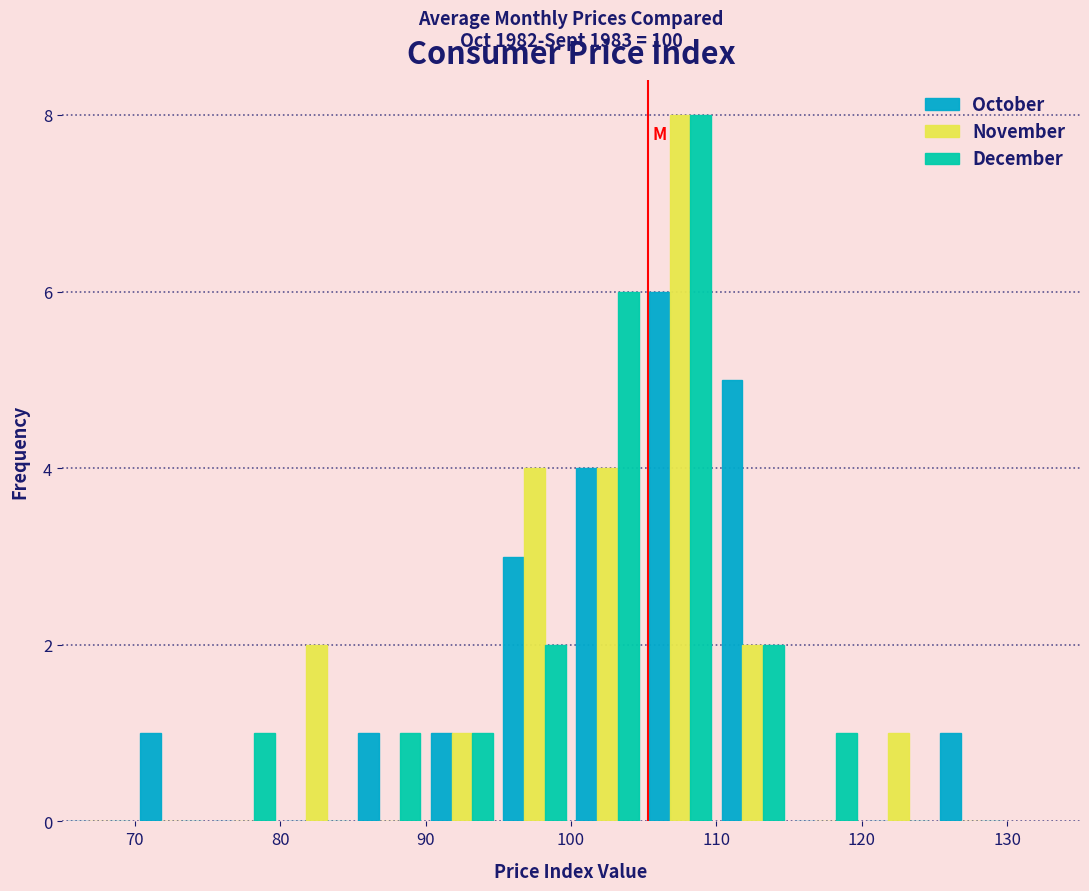

In the December series, which range on the x-axis has the tallest bar?

105 to 110